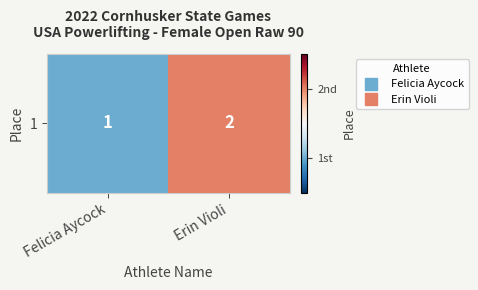

What is the approximate value at Felicia Aycock?

1